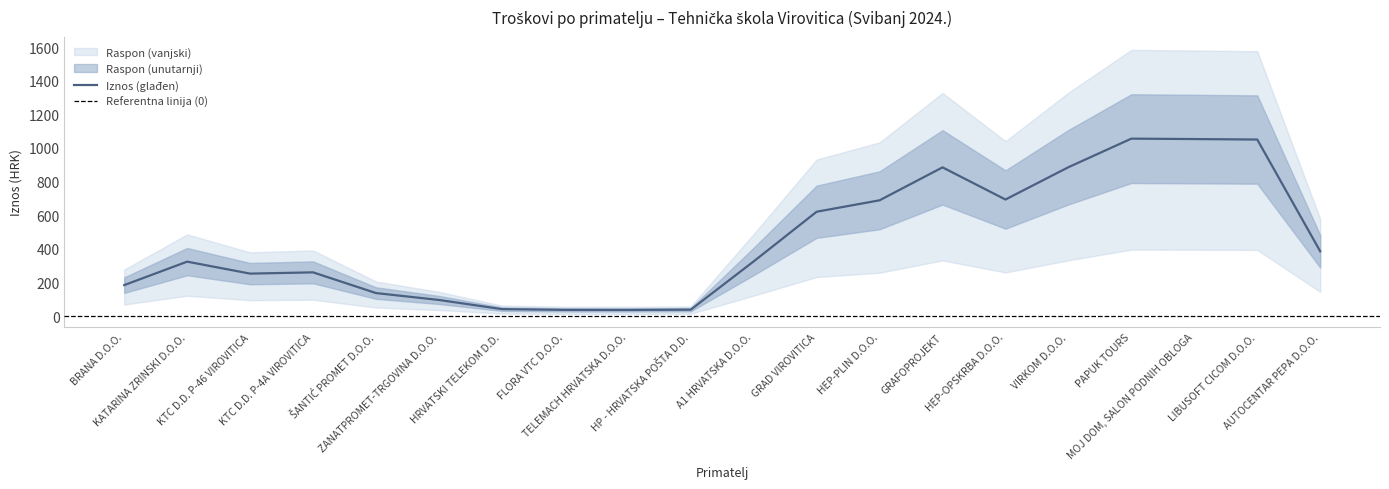

True or false: there are more than 2 points higher than both neighbors.

True